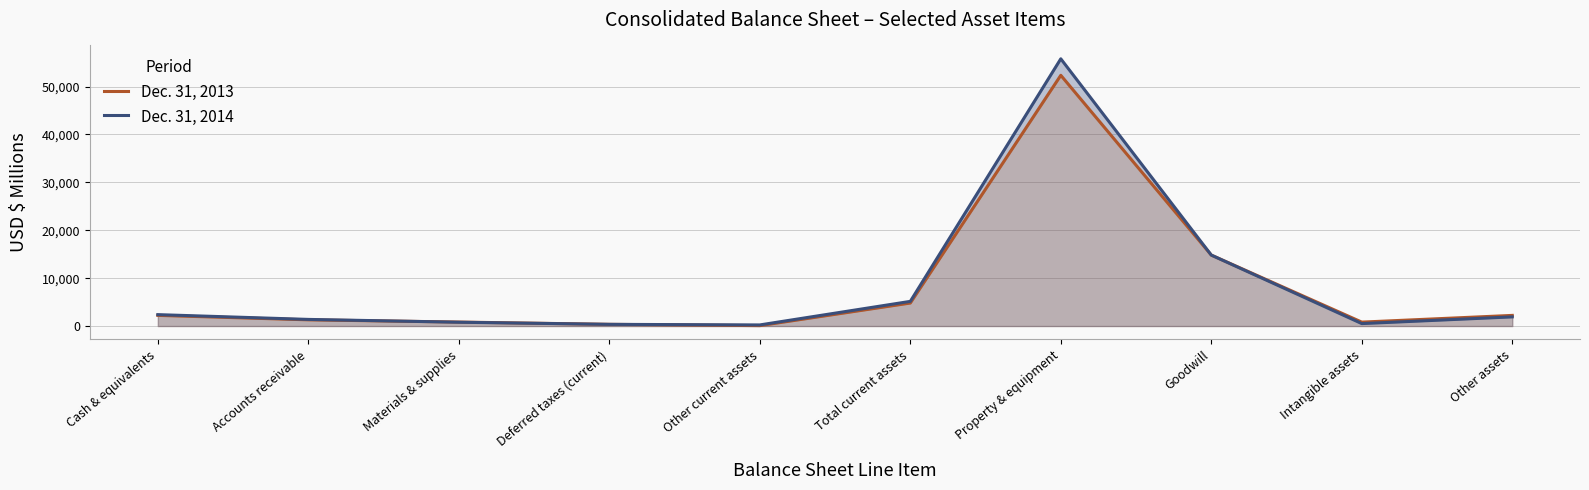

At Total current assets, list the series in order from largest to smallest.

Dec. 31, 2014, Dec. 31, 2013